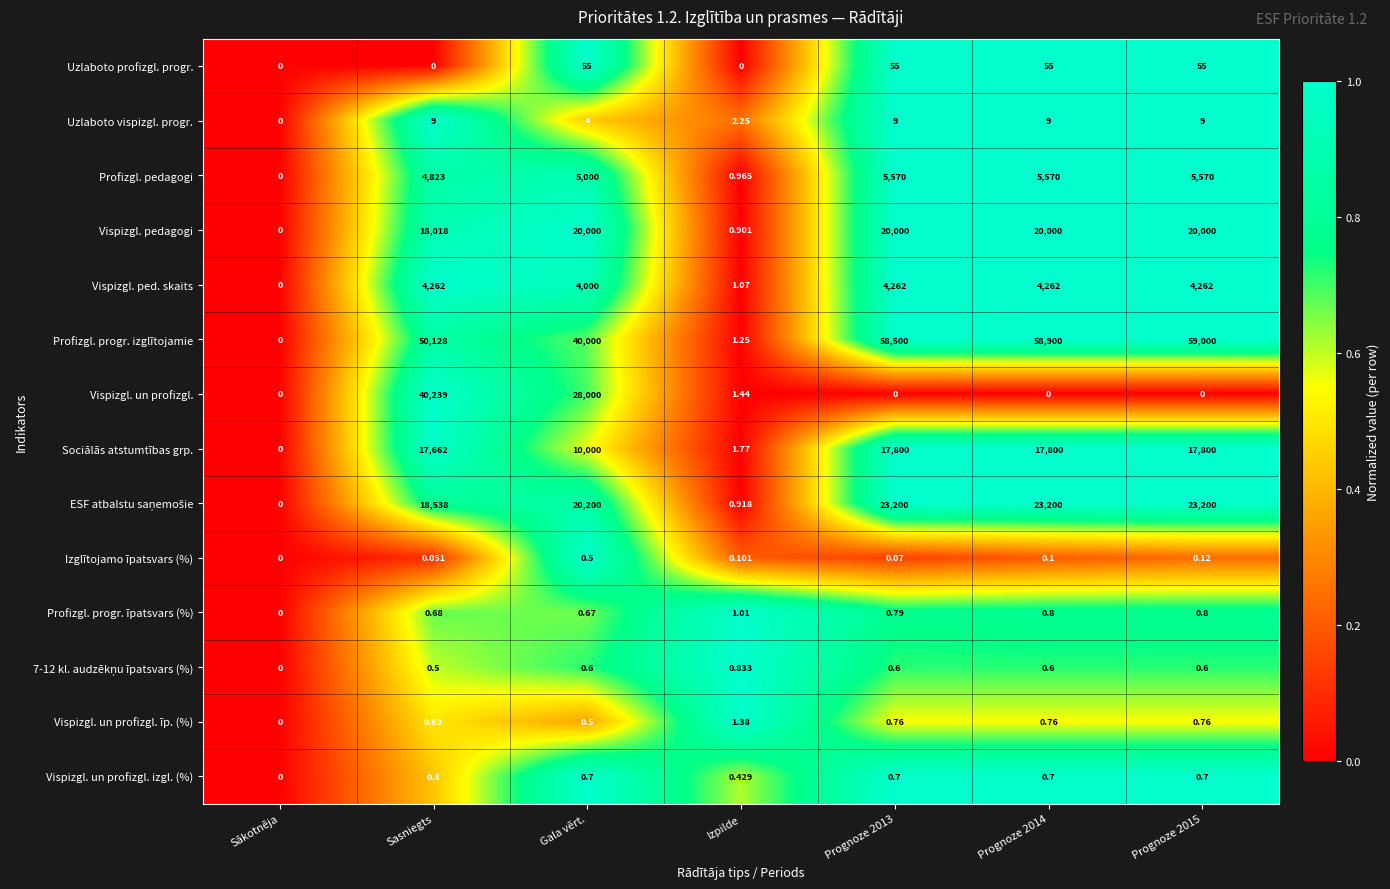

Where is Vispizgl. un profizgl. izgl. (%) nearest to the value 0?

Sākotnēja